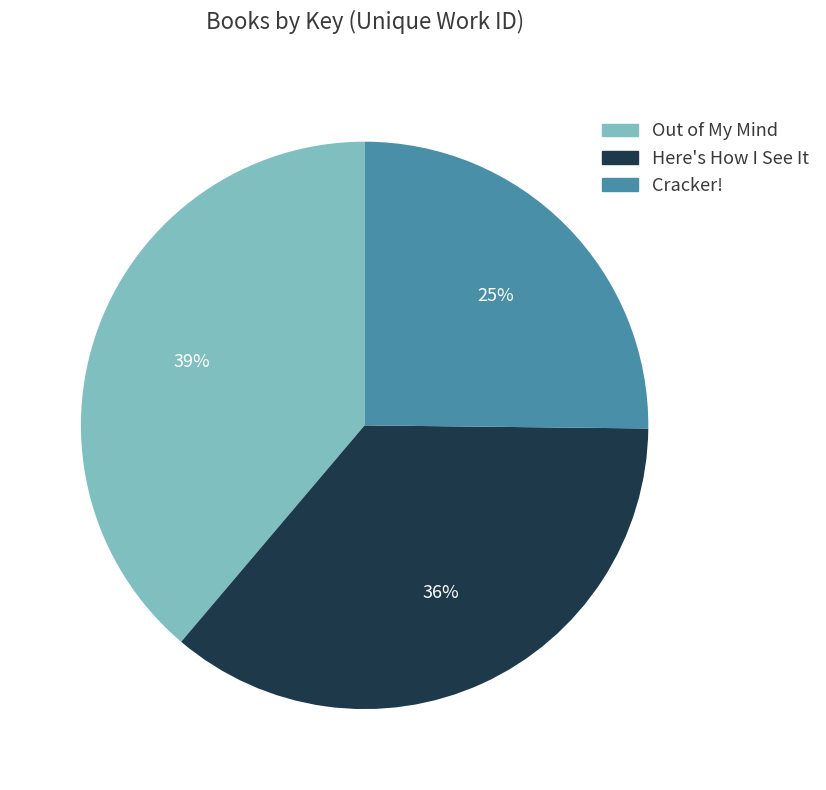

Is it true that Cracker! is 33% of the pie?

False